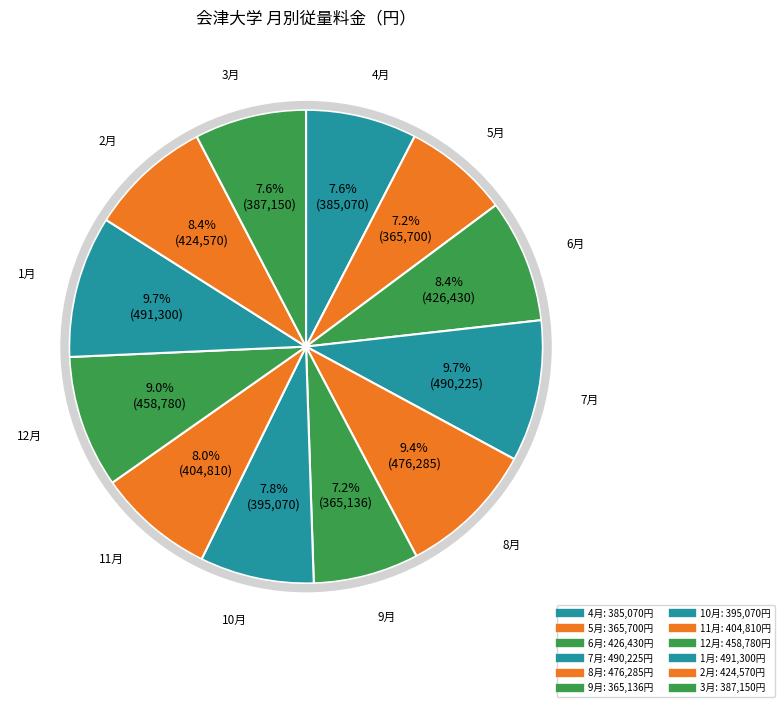

How many slices are in this pie chart?

12